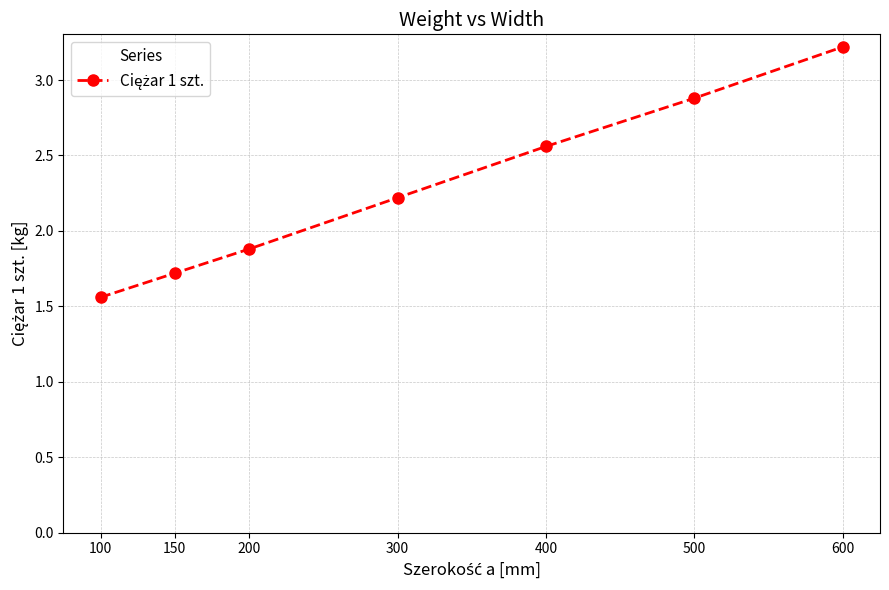

Where does the data first go above 2?

300